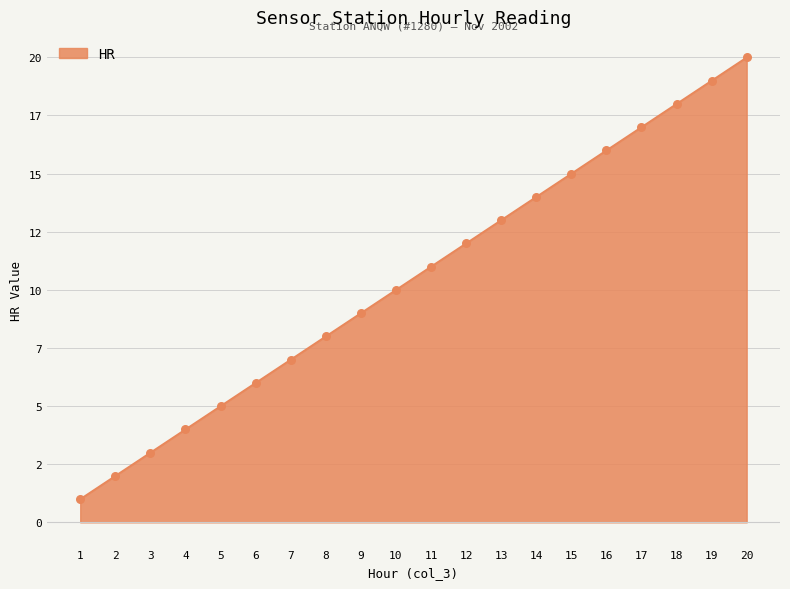

Between 9 and 8, which is larger?

9